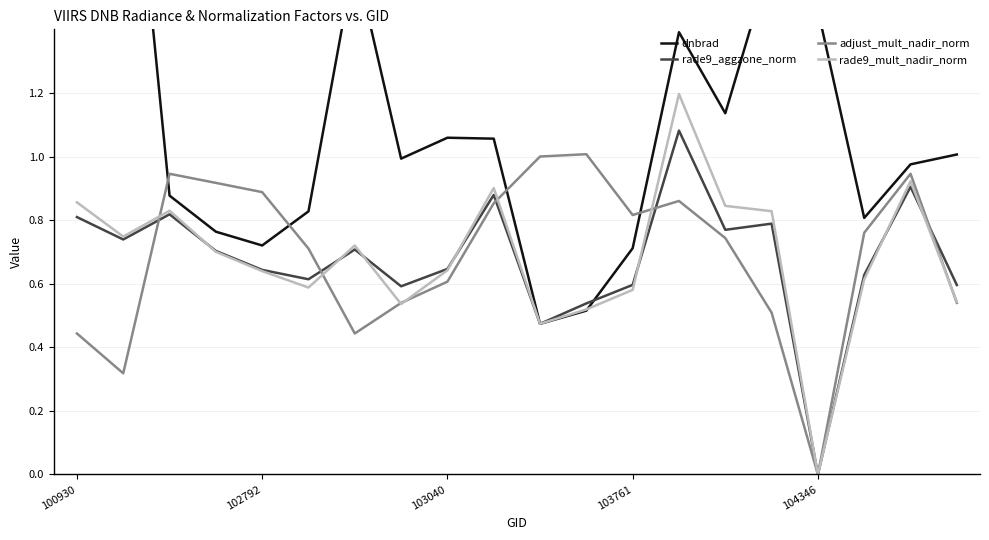

Between 11 and 6, which is larger?

6